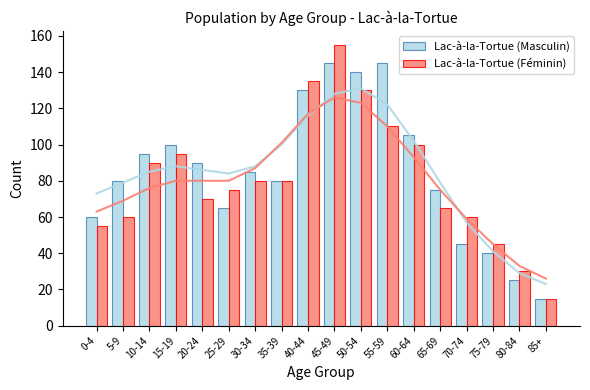

List the series in order of their peak value, lowest first.

Lac-à-la-Tortue (Masculin), Lac-à-la-Tortue (Féminin)